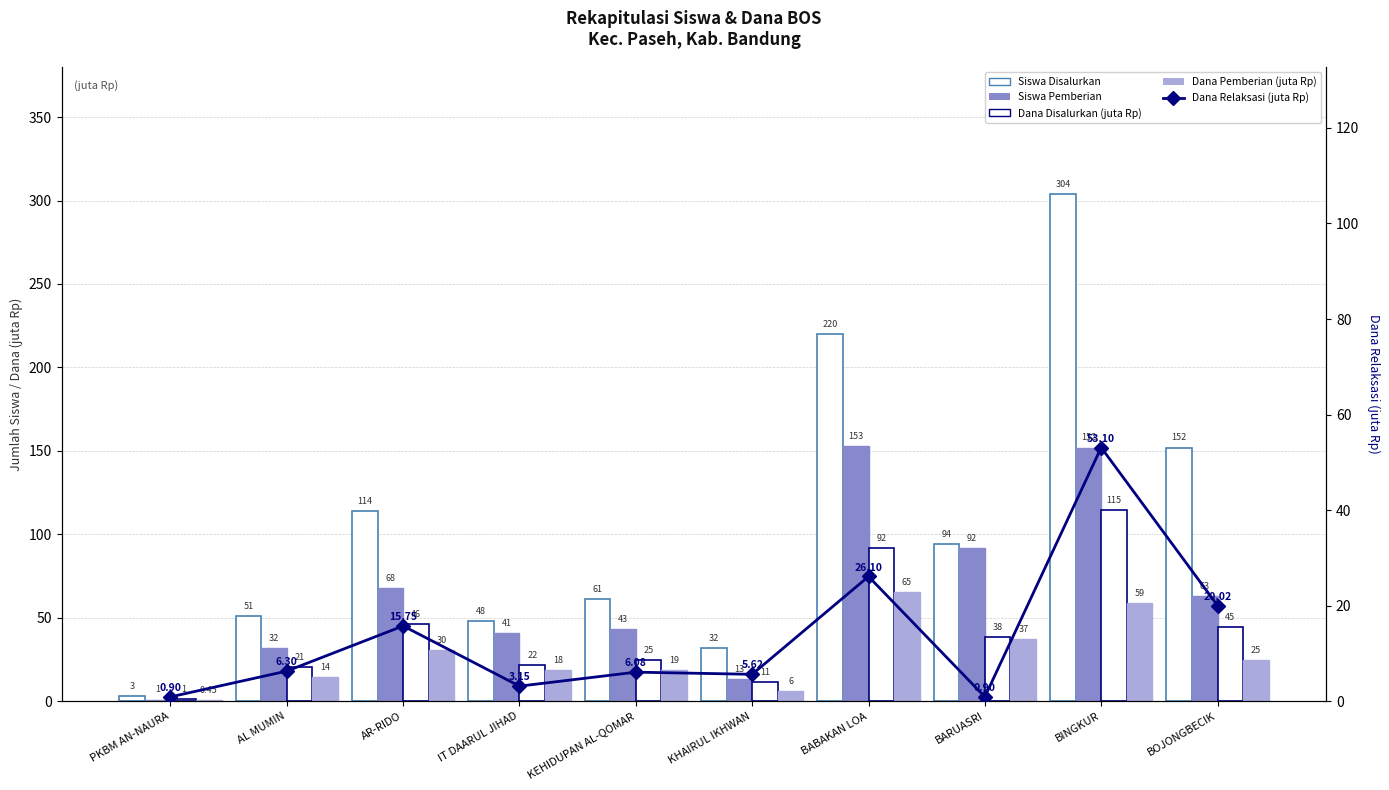

Is it true that Dana Relaksasi (juta Rp) equals 6.3 at AL MUMIN?

True